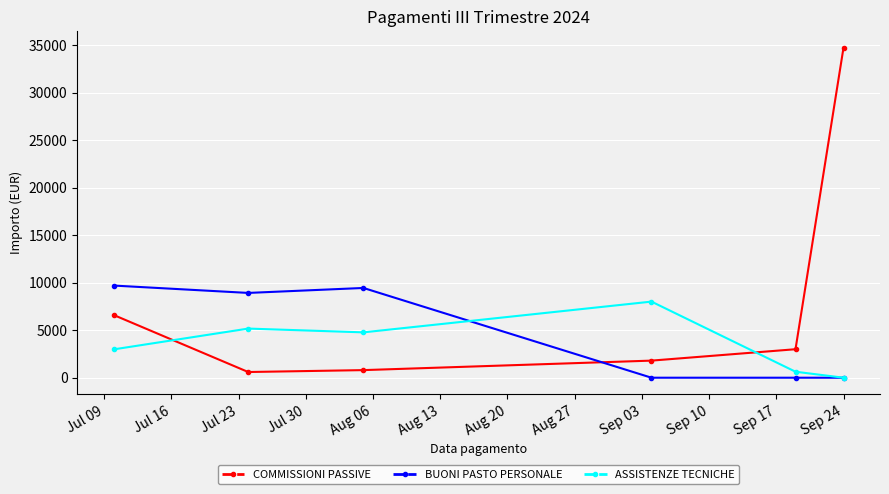

Rank the series by their average value, from highest to lowest.

COMMISSIONI PASSIVE, BUONI PASTO PERSONALE, ASSISTENZE TECNICHE